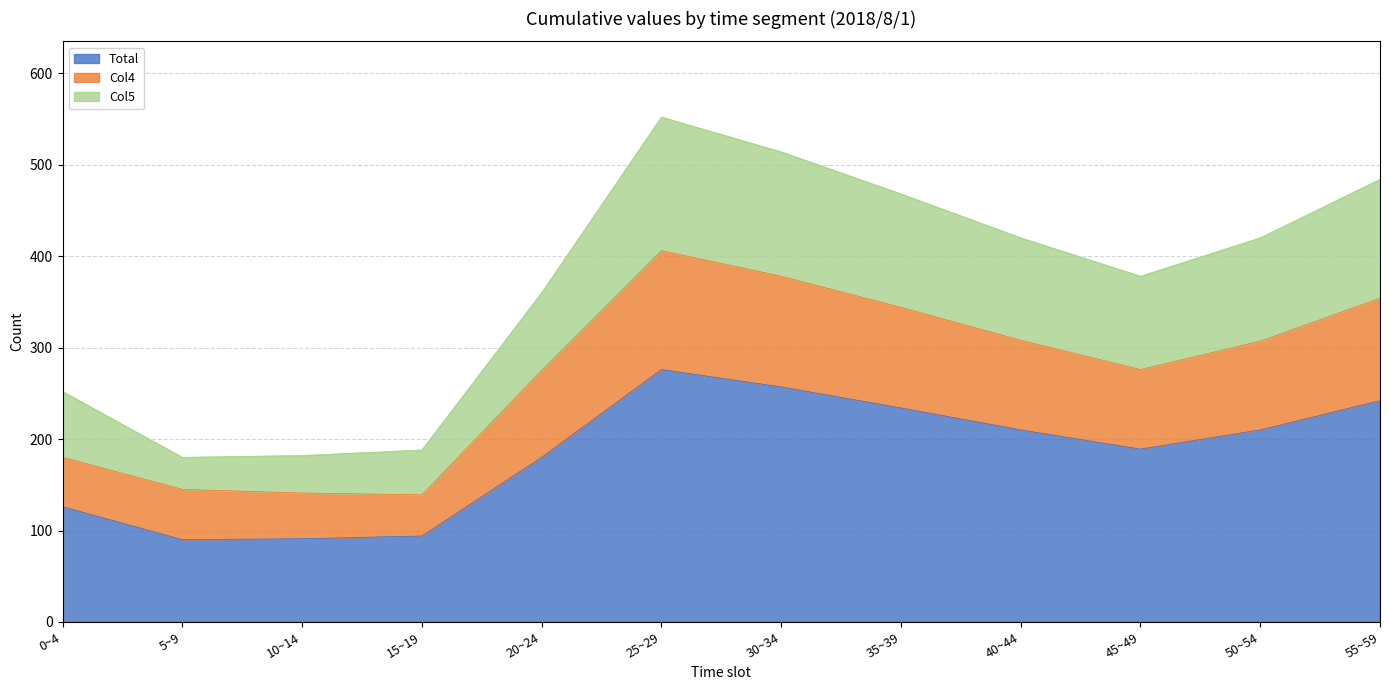

List the labels in order of Col5 value, smallest first.

5~9, 10~14, 15~19, 0~4, 20~24, 45~49, 40~44, 50~54, 35~39, 55~59, 30~34, 25~29